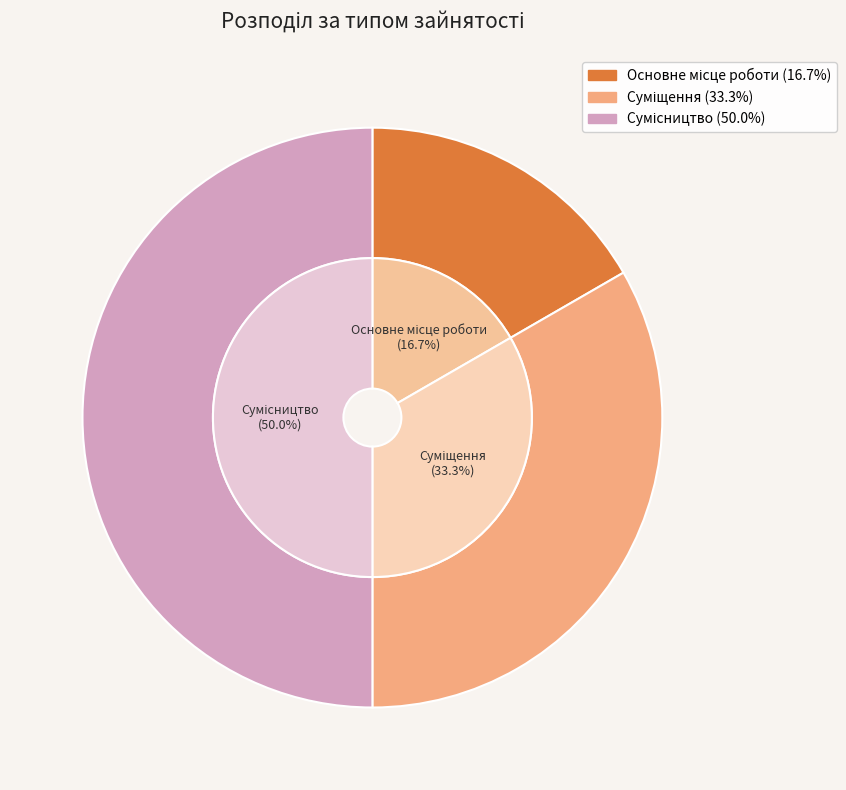

Does Сумісництво represent more than half of the total?

No